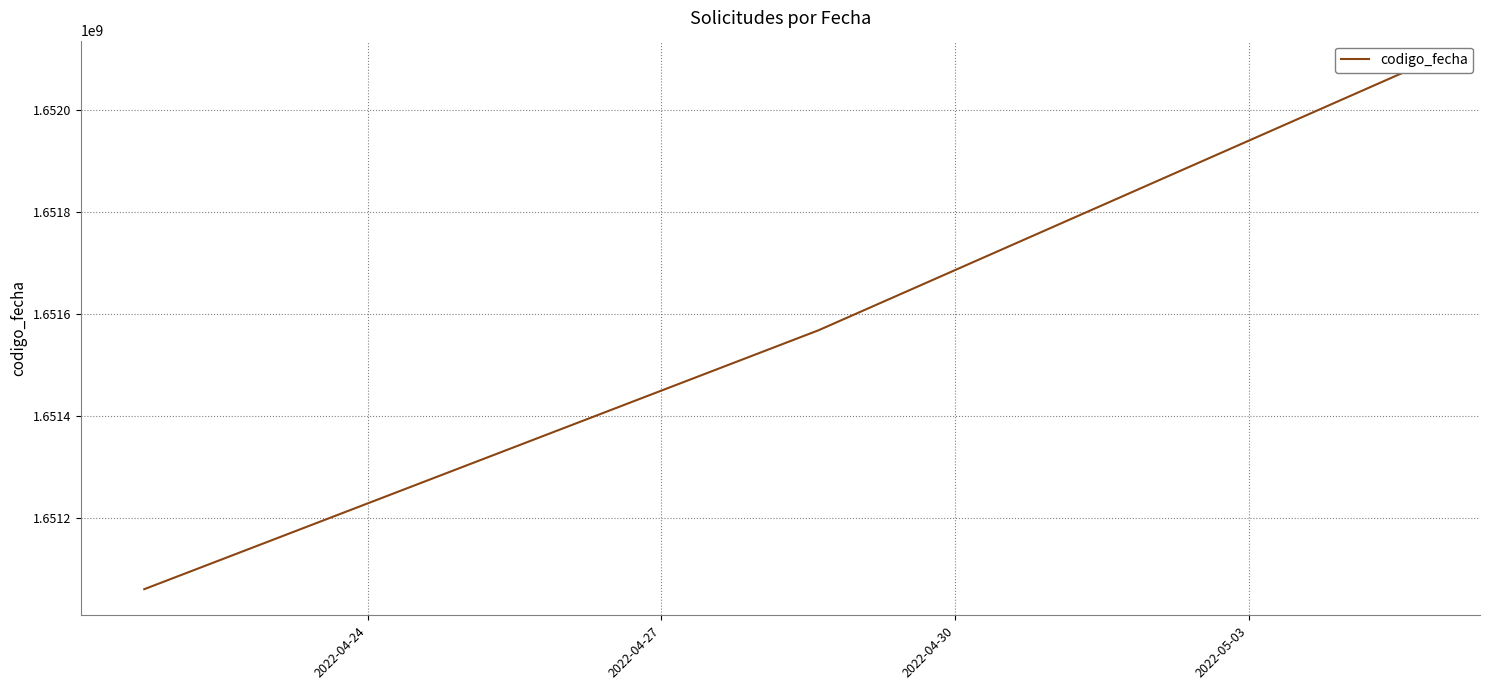

Where does the data first go above 1651567792?

2022-04-30